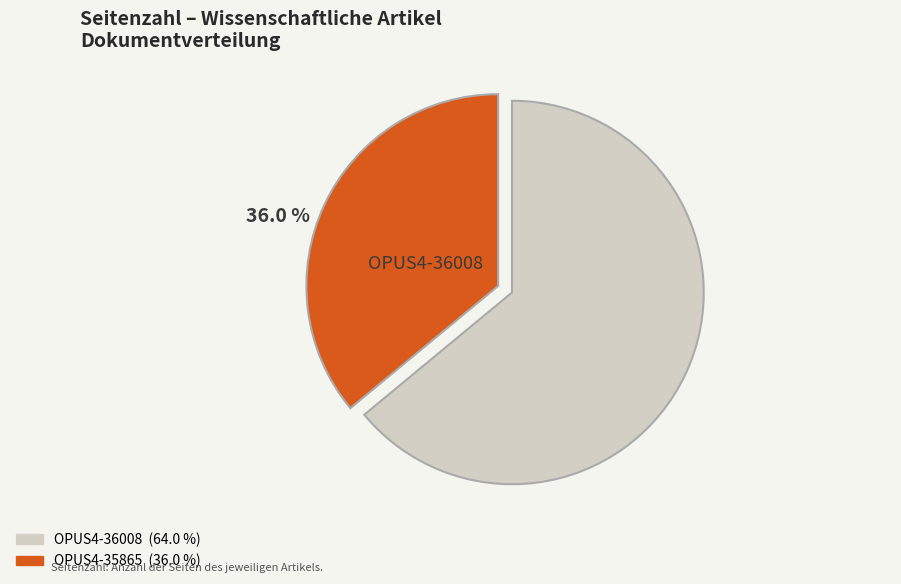

Is there any slice that represents more than half of the pie?

Yes